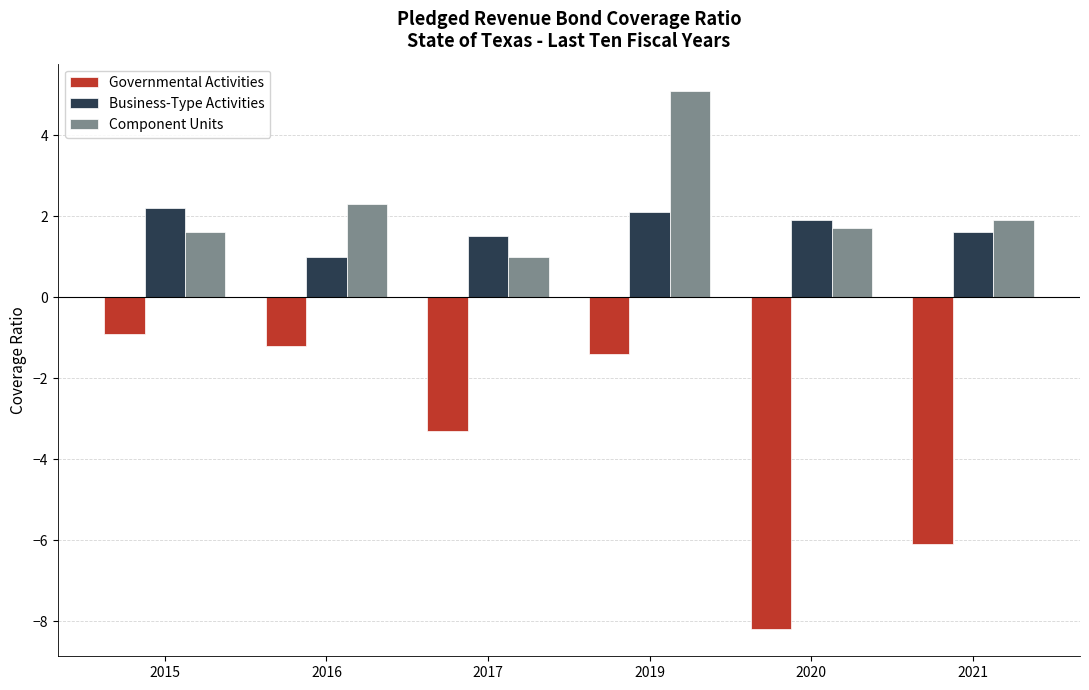

Is the value of Component Units at 2021 greater than the value of Governmental Activities at 2015?

Yes